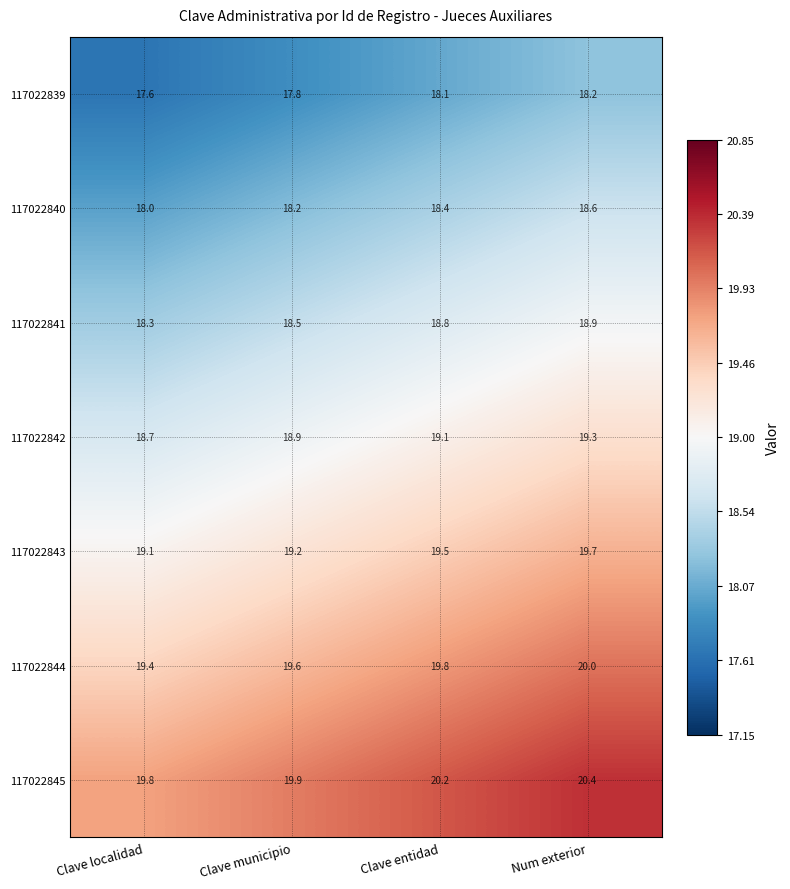

What is the difference between the highest and lowest values at Clave entidad?

2.1